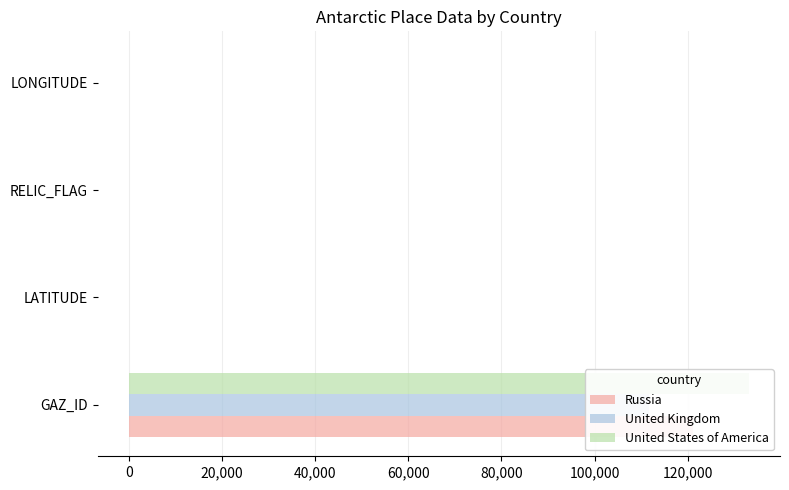

How many data points in Russia are less than 0?

2